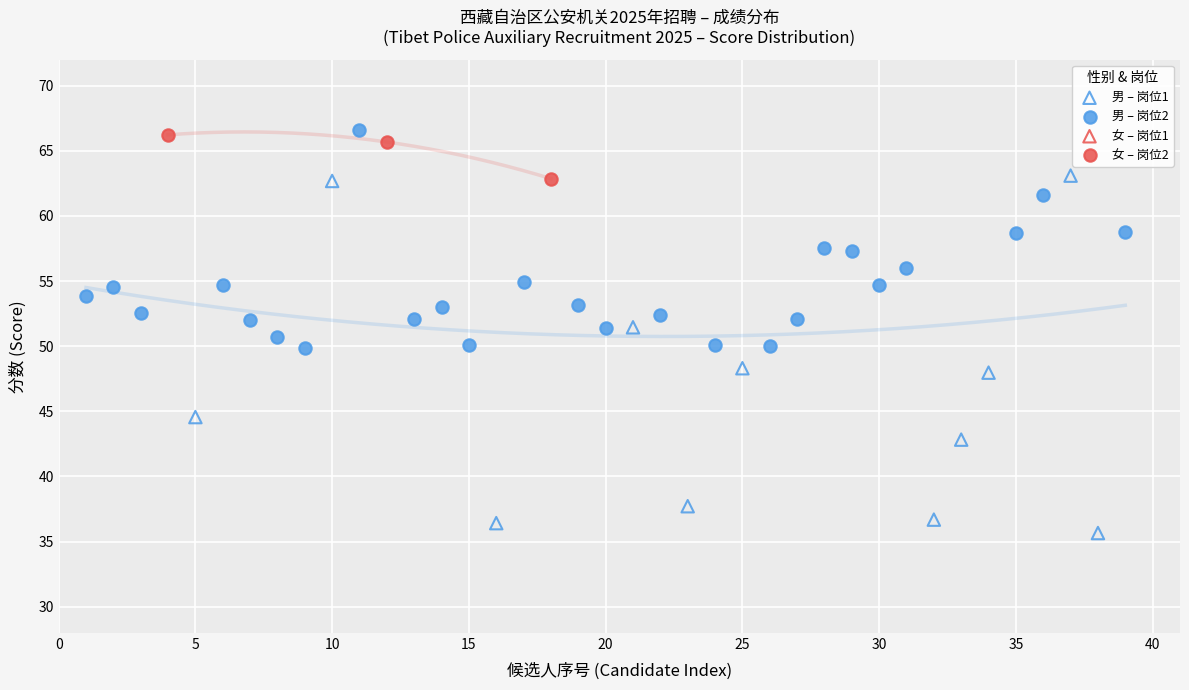

Which series has the widest spread of Y values?

男 – 岗位1